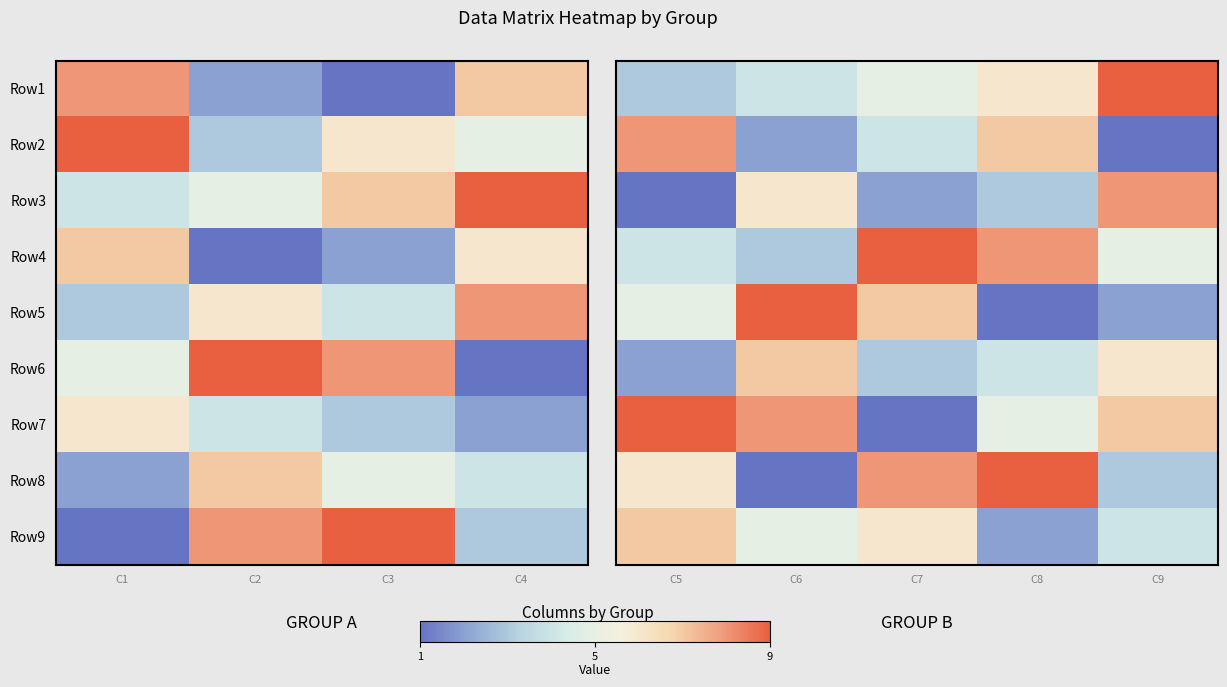

Is it true that Row8 equals 5 at C9?

False